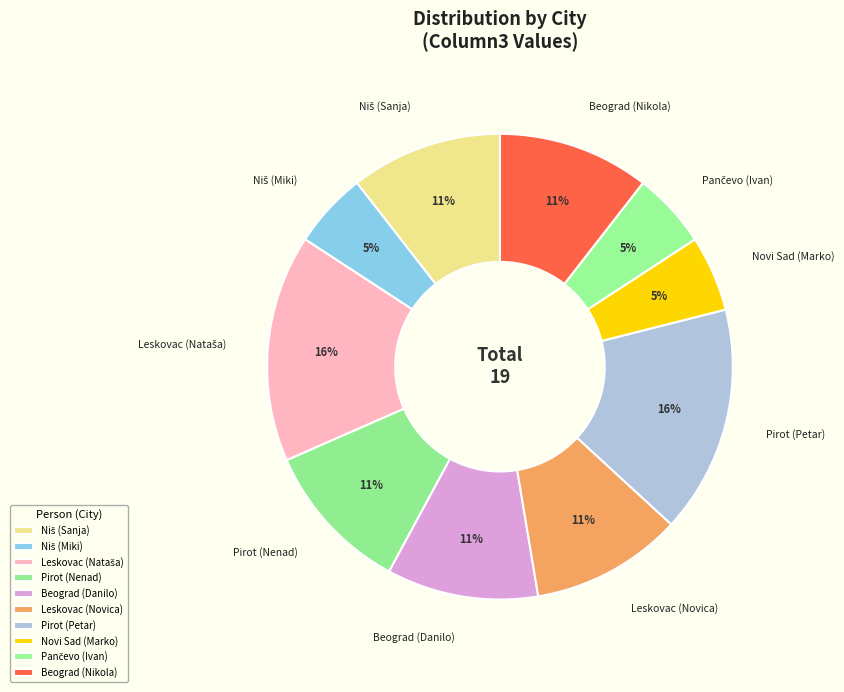

Is there any slice that represents more than half of the pie?

No